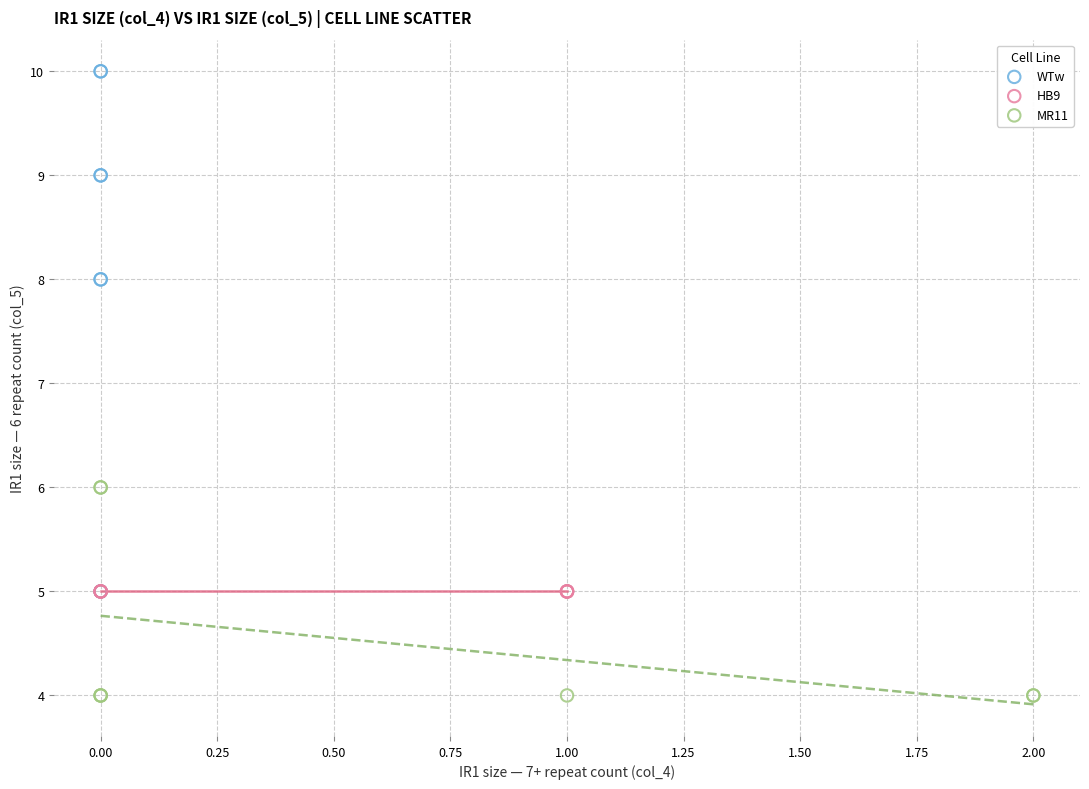

Which series contains the highest Y value?

WTw